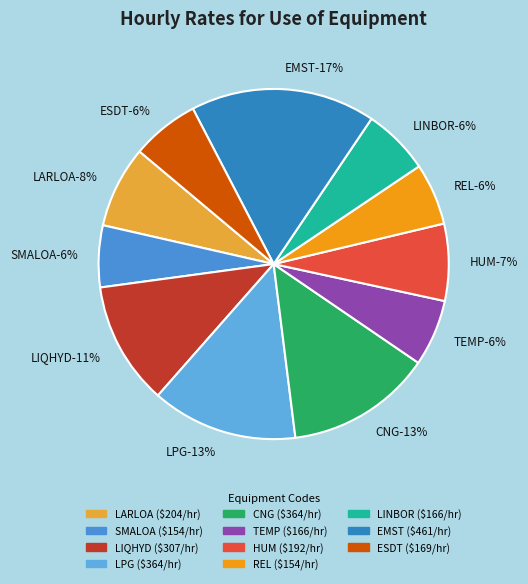

Which slice is the smallest?

SMALOA